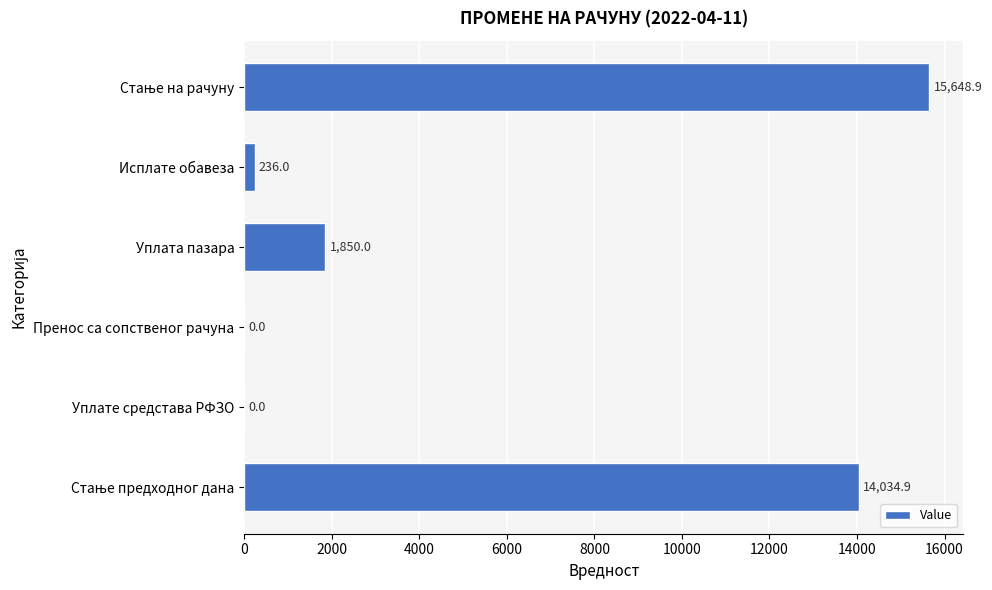

The value at Пренос са сопственог рачуна is 9544.2. True or false?

False